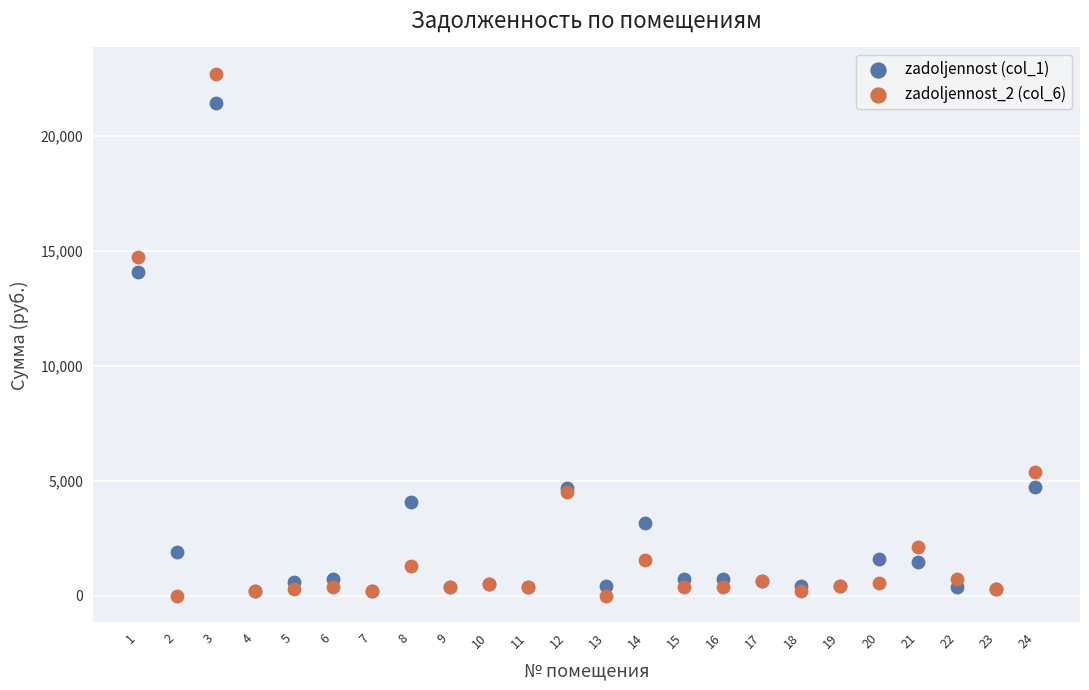

Which series reaches the minimum Y coordinate?

zadoljennost_2 (col_6)